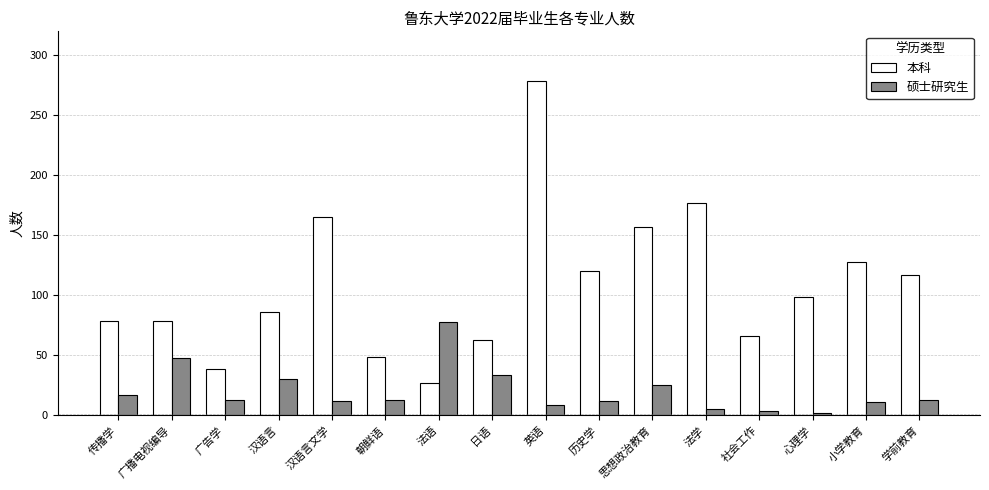

Which category has the highest value in the 硕士研究生 series?

法语